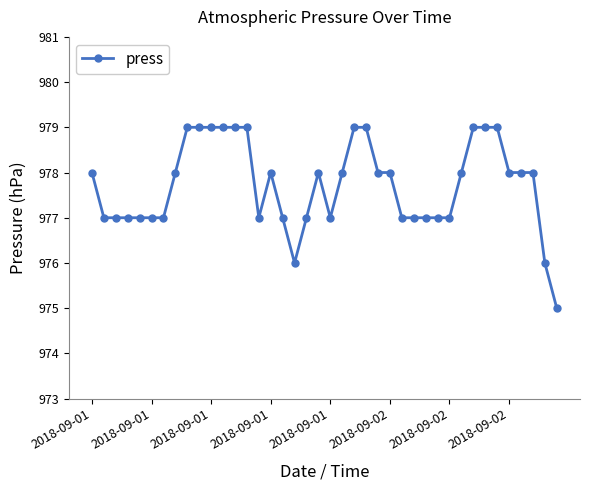

What is the value of the 19th point from the left?

977